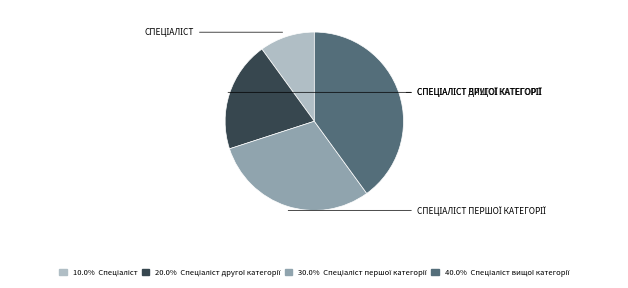

Is there a majority slice in this chart?

No